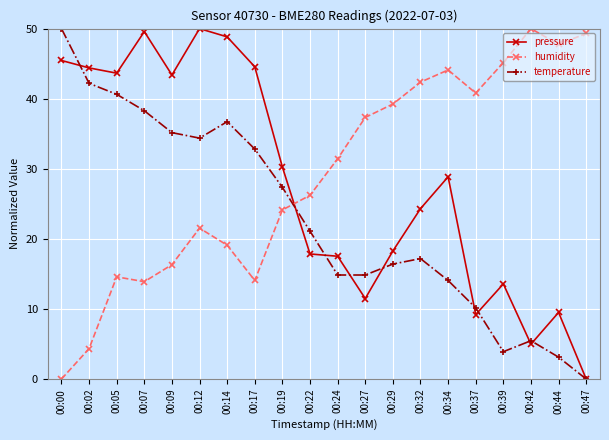

At which label is temperature closest to 25?

00:19